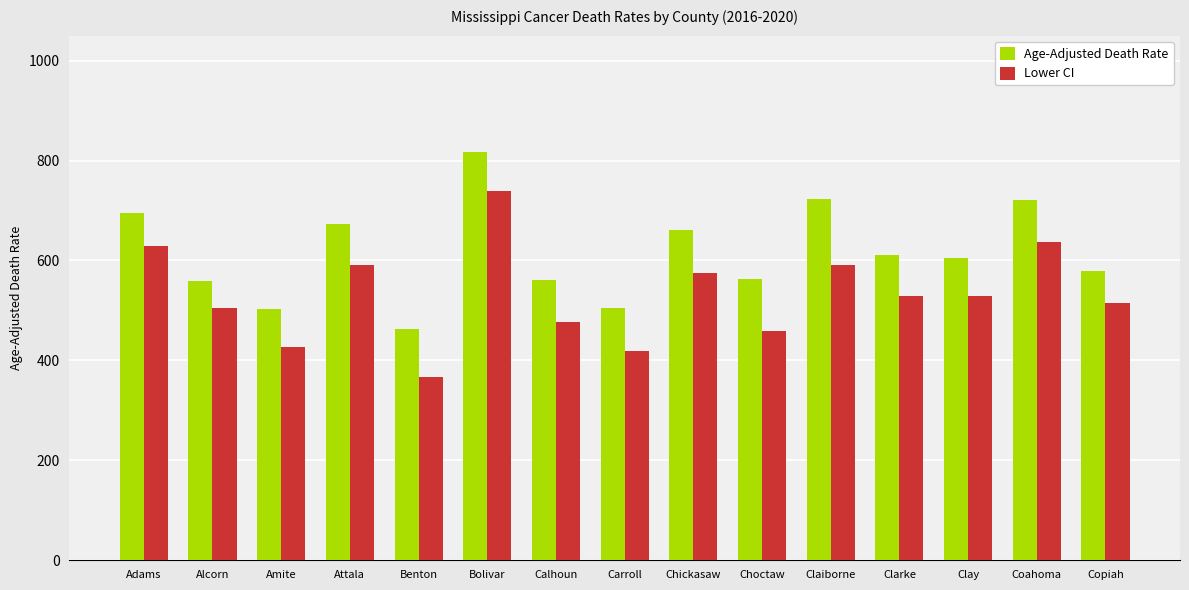

What is the label of the 15th bar from the left?

Copiah